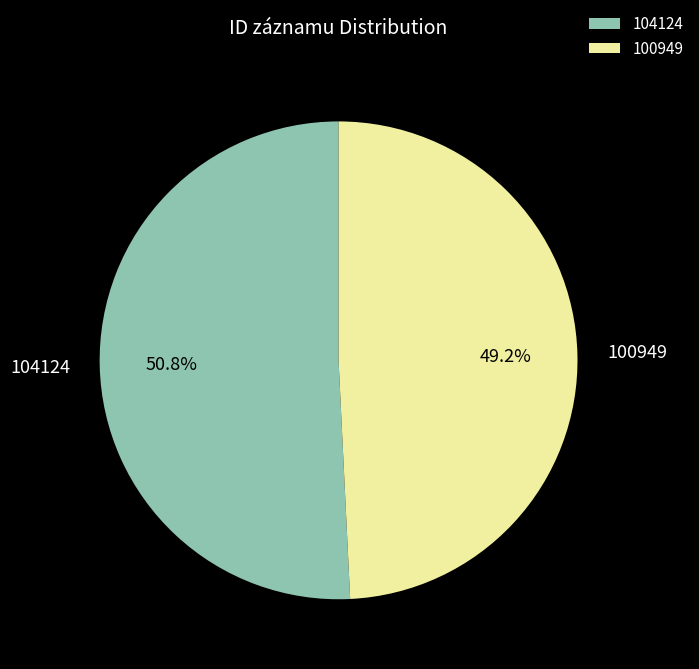

Rank the categories by value from highest to lowest.

104124, 100949